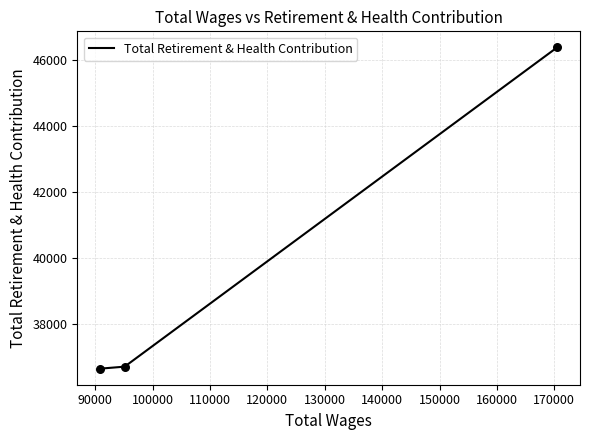

What is the greatest value displayed?

46368